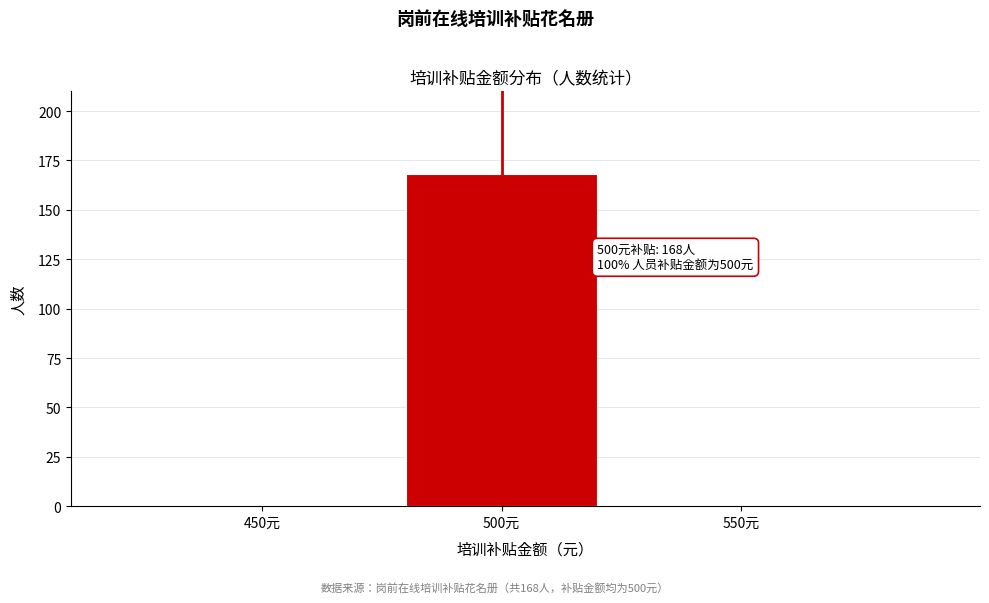

Reading left to right, what are all the values shown in this chart?

450元=0	500元=168	550元=0